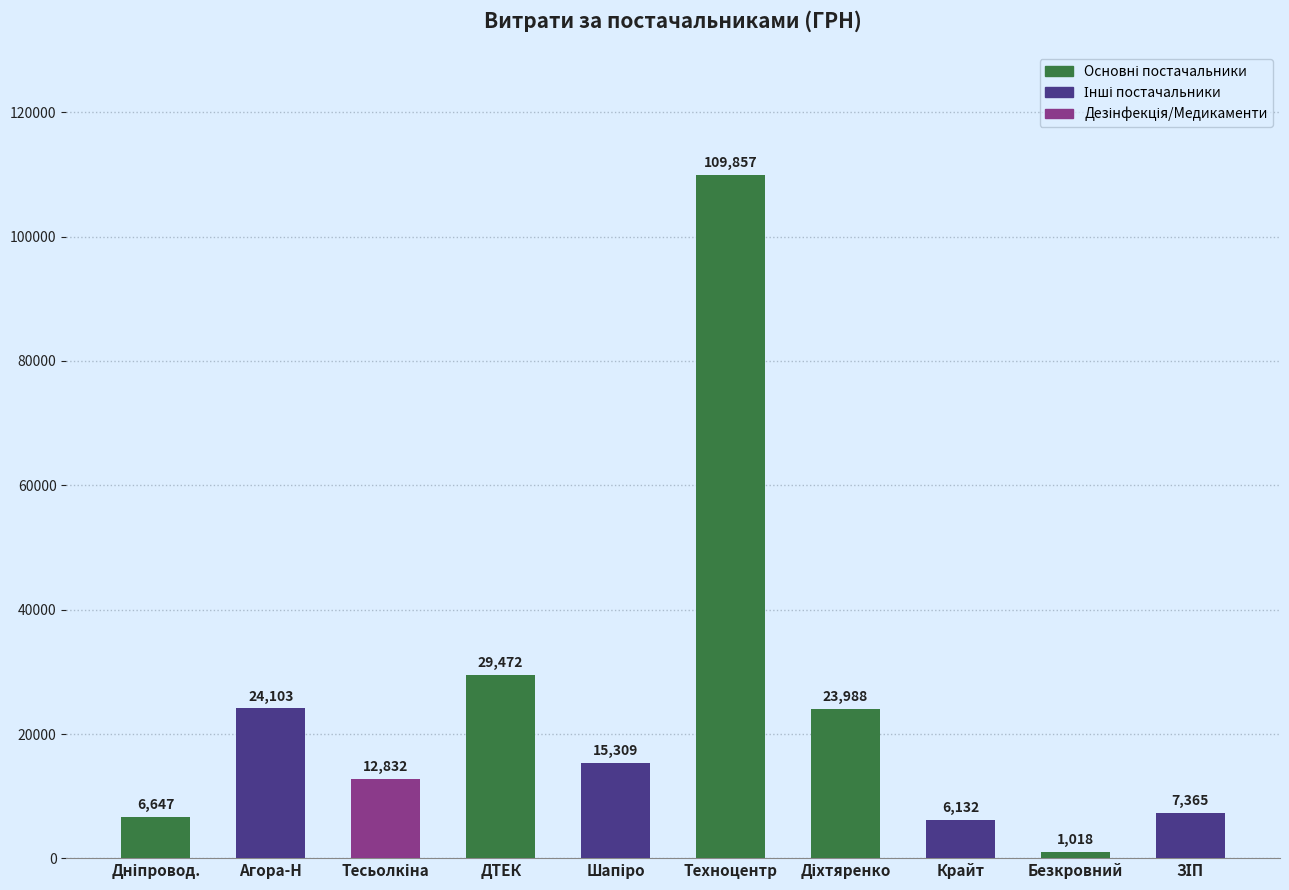

What is the change in value from Агора-Н to Техноцентр?

+85754.0